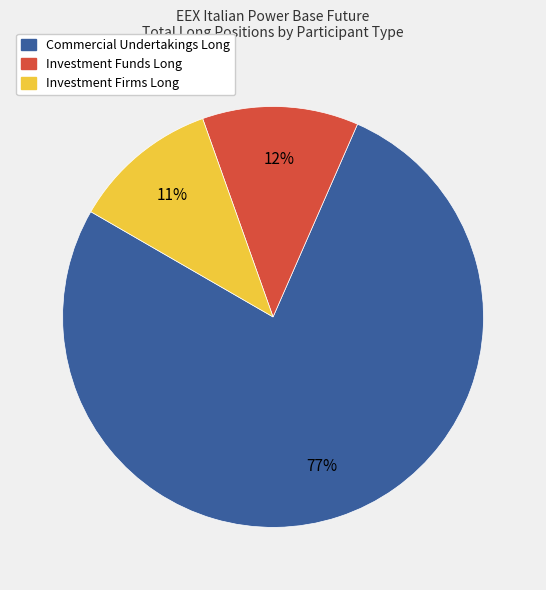

How many segments does this pie chart have?

3